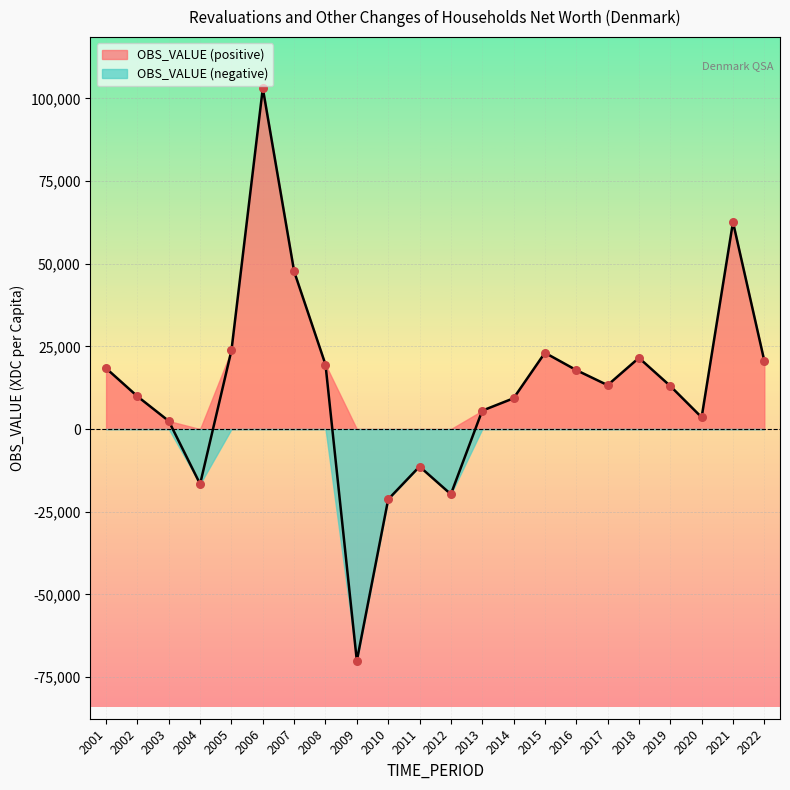

What is the change in value from 2013 to 2014?

+3748.4